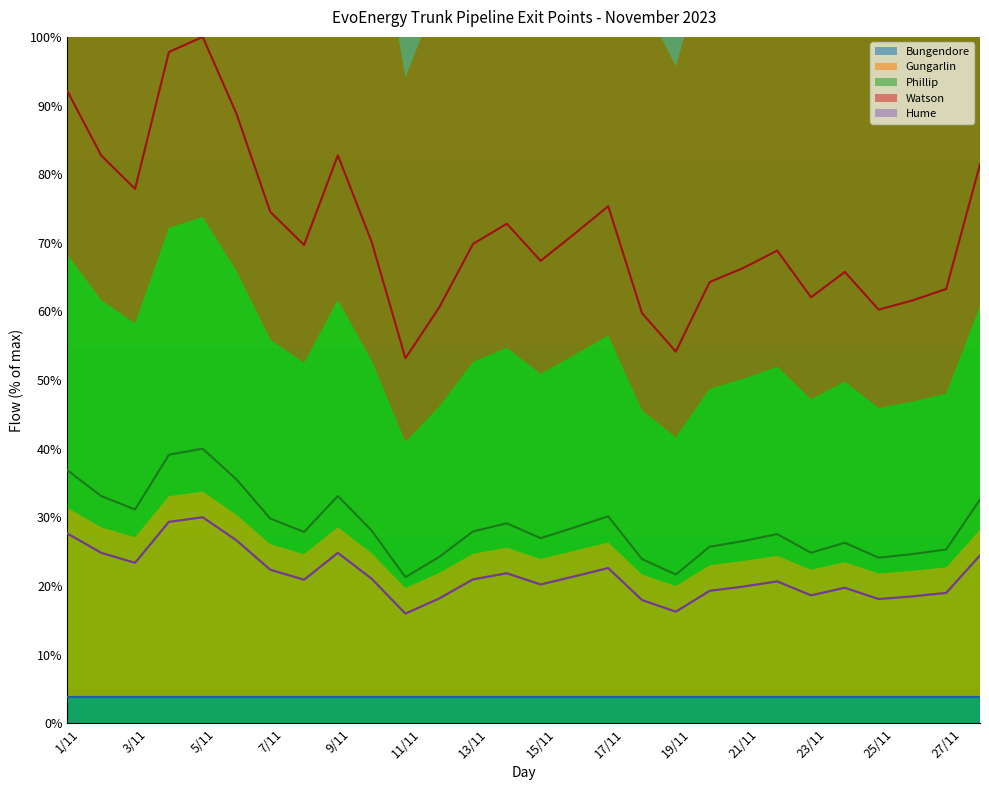

What is the difference between the second highest and minimum values in the Gungarlin series?

13.4